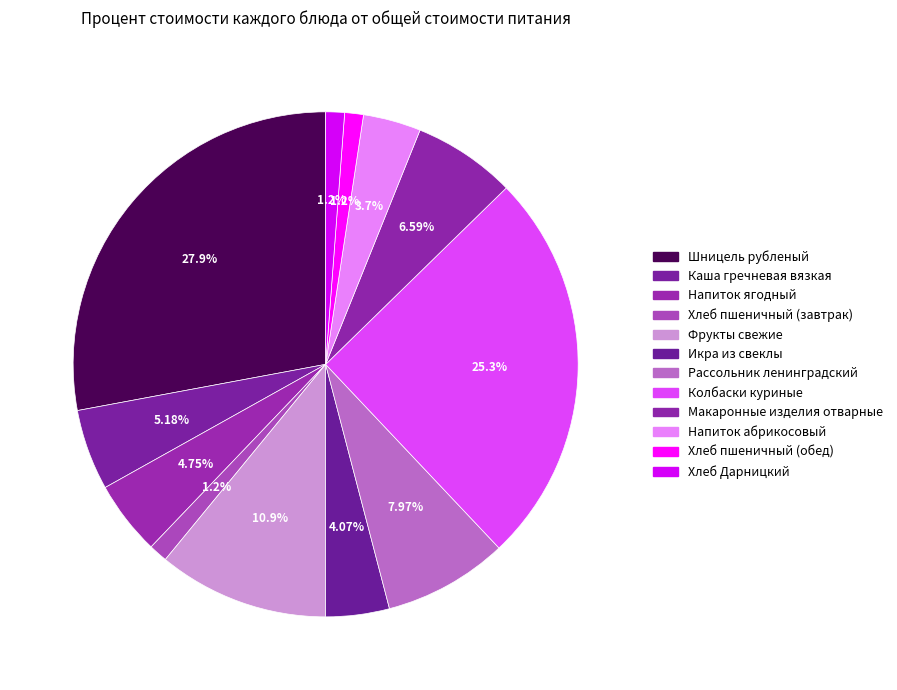

How many slices are in this pie chart?

12